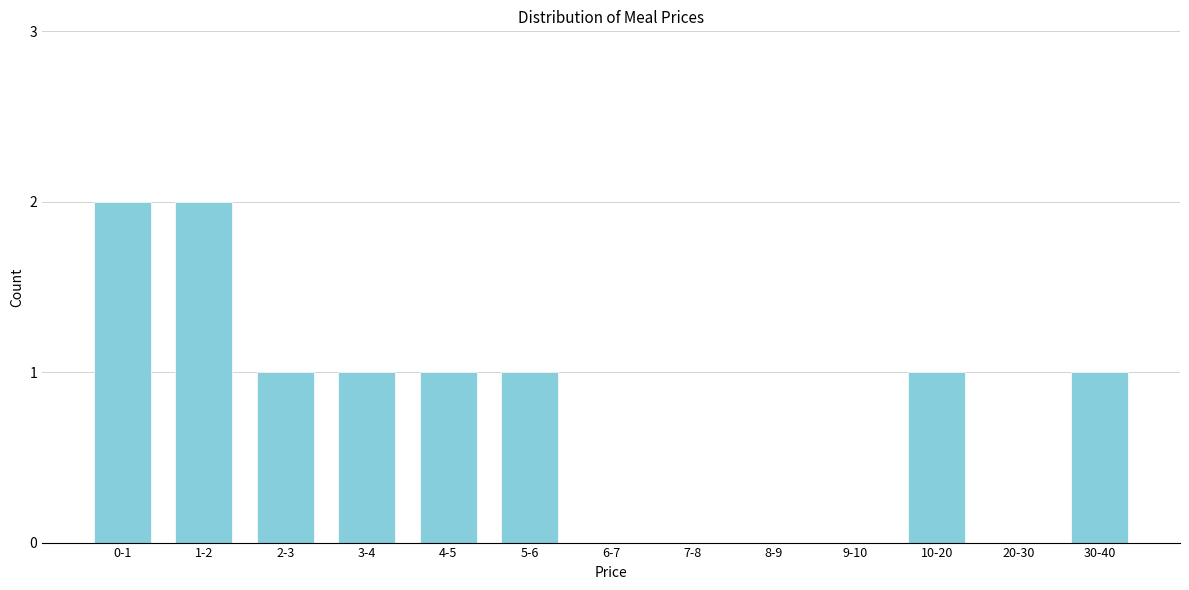

Reading left to right, list all the values displayed in this chart.

0-1=2	1-2=2	2-3=1	3-4=1	4-5=1	5-6=1	6-7=0	7-8=0	8-9=0	9-10=0	10-20=1	20-30=0	30-40=1